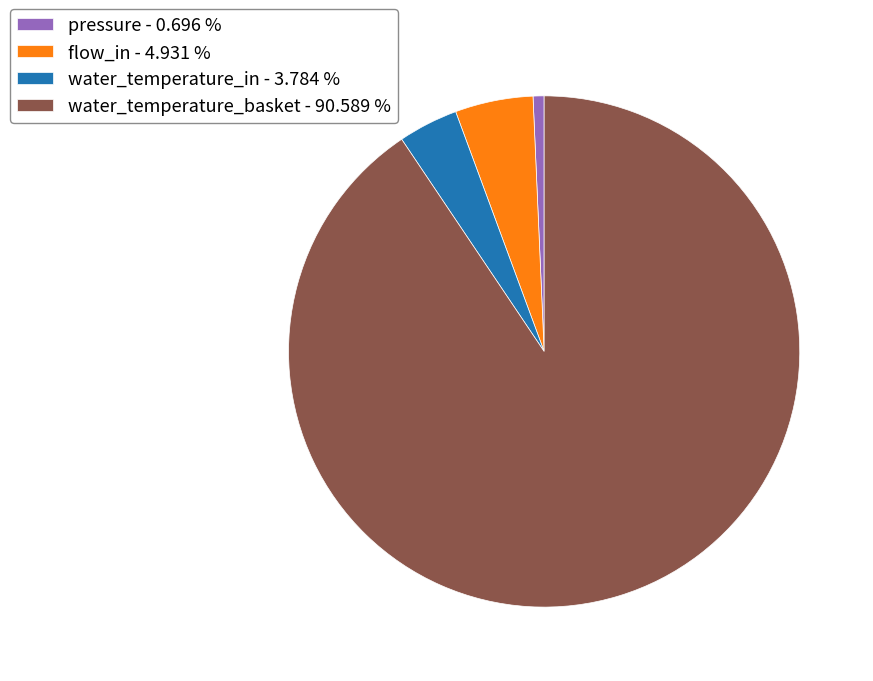

Rank the categories by value from lowest to highest.

pressure - 0.696 %, water_temperature_in - 3.784 %, flow_in - 4.931 %, water_temperature_basket - 90.589 %